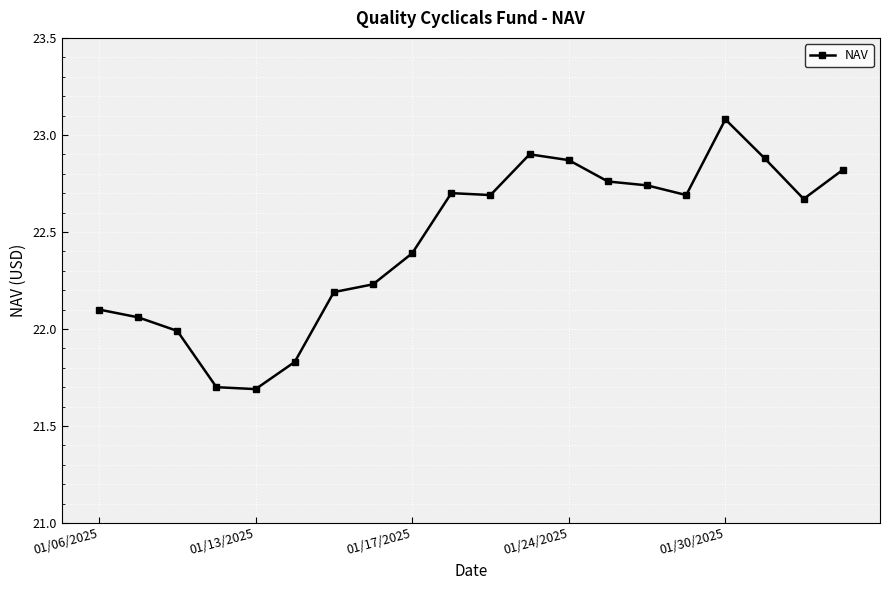

What is the maximum value shown in the chart?

23.1